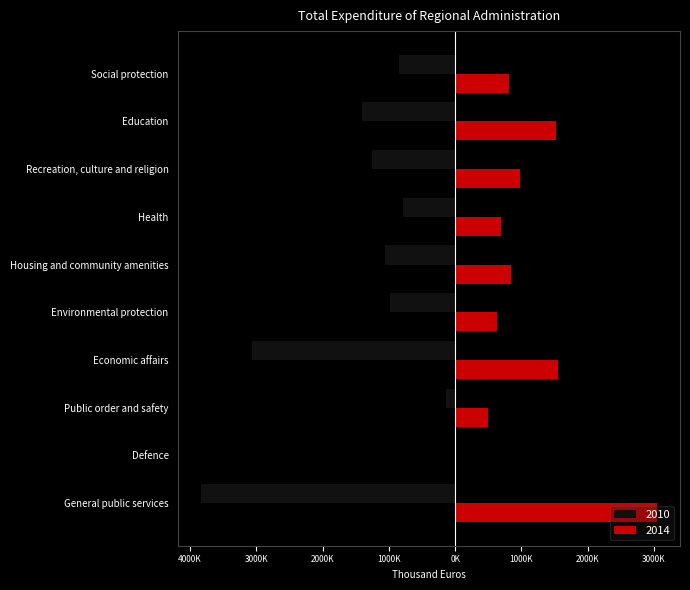

Reading left to right, list all the values displayed in this chart.

2010: -3831632	0	-143777	-3064873	-989920	-1058165	-790849	-1247325	-1406388	-844592
2014: 3048424	0	500353	1550356	624903	847370	699515	981187	1529048	813671